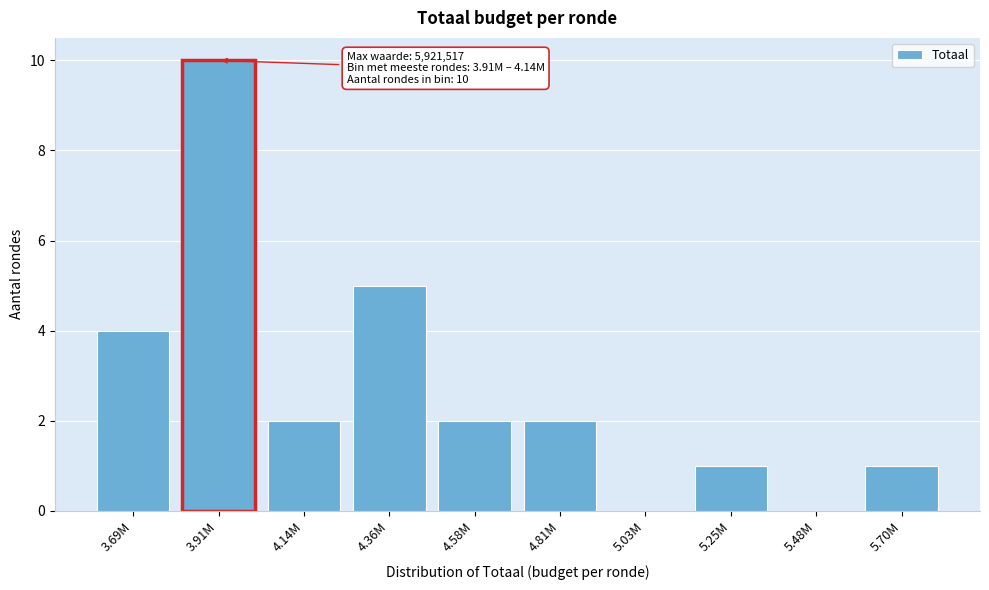

Reading left to right, list all the values displayed in this chart.

3.69M=4	3.91M=10	4.14M=2	4.36M=5	4.58M=2	4.81M=2	5.03M=0	5.25M=1	5.48M=0	5.70M=1